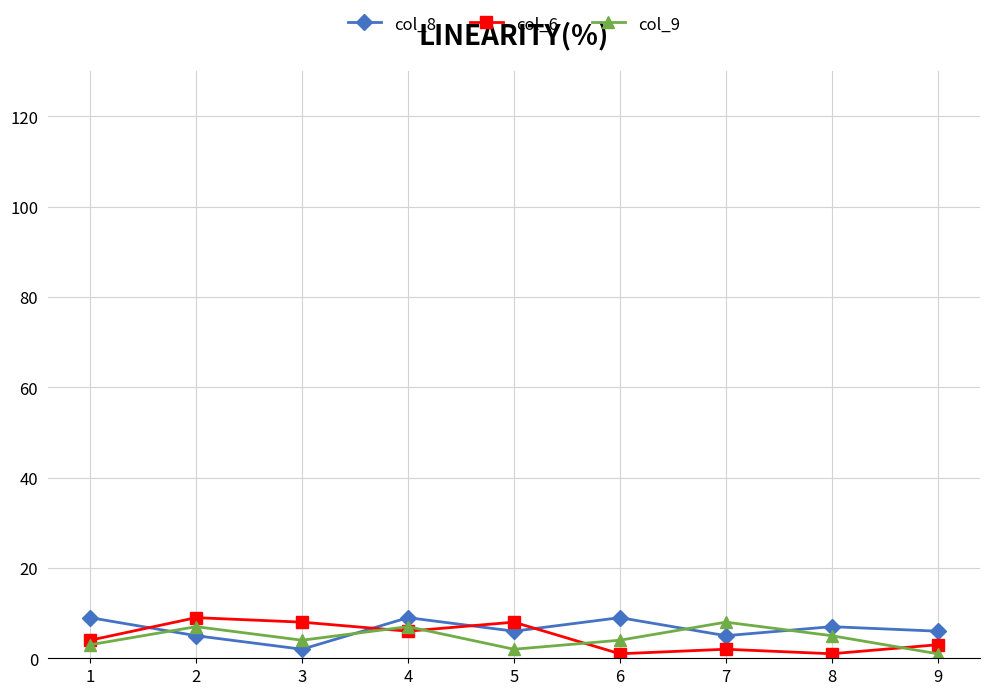

True or false: col_8 has more than 0 interior local peaks.

True